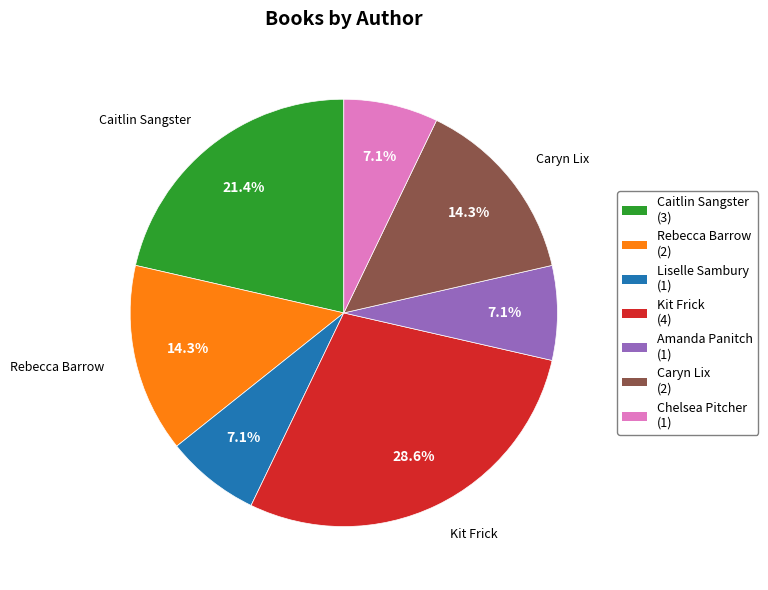

Is there a majority slice in this chart?

No